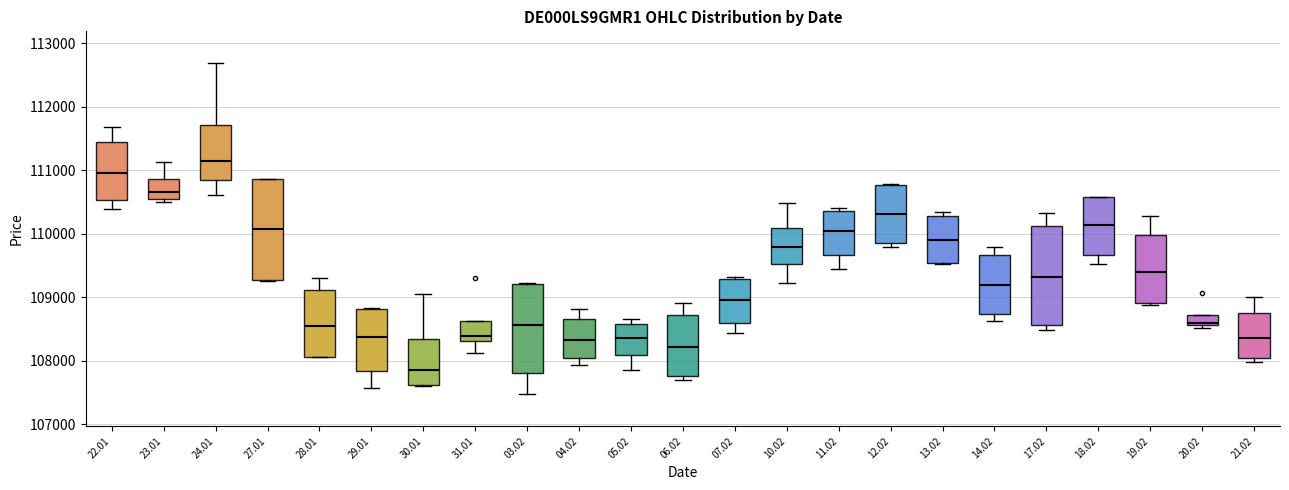

Which box's median line is the highest?

24.01